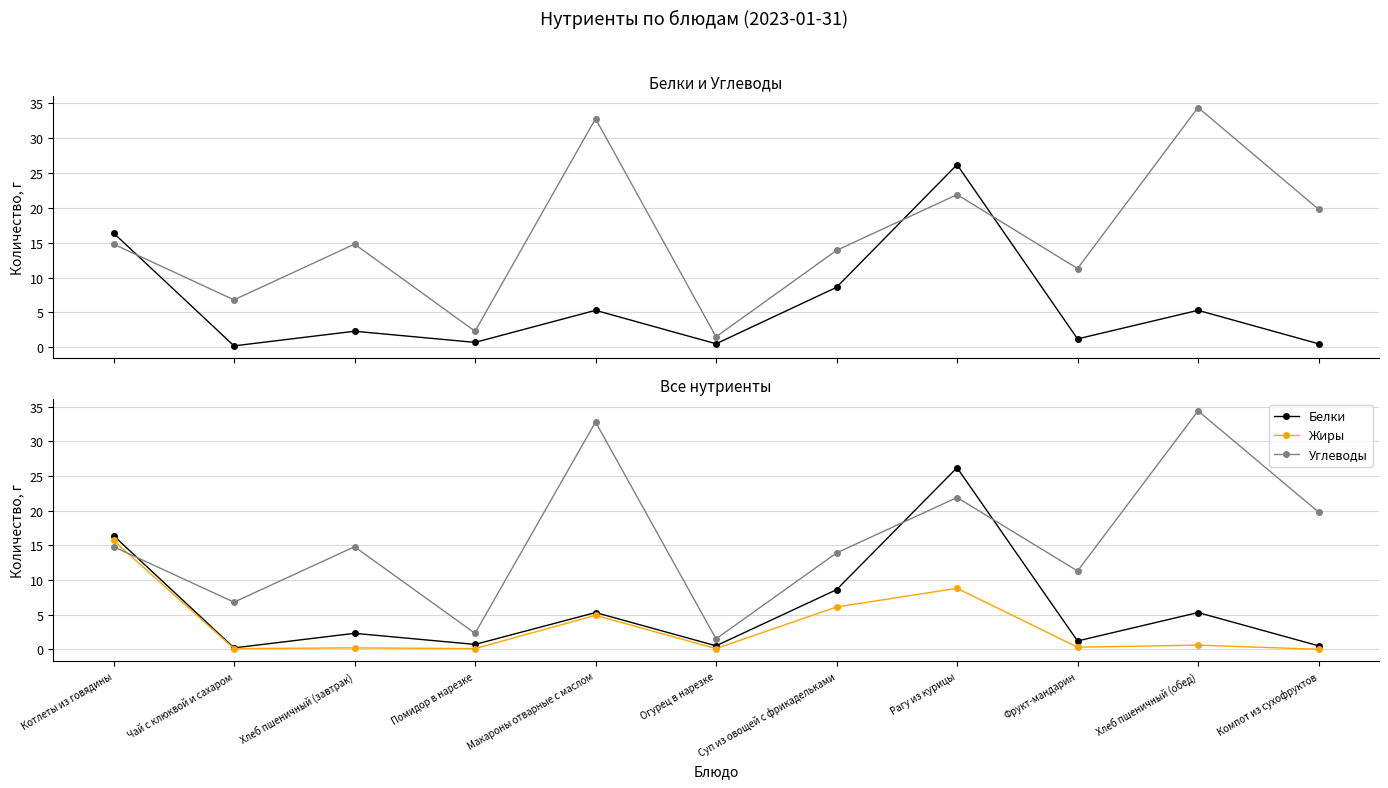

Reading left to right, extract all data points from this chart.

Белки: Котлеты из говядины=16.4	Чай с клюквой и сахаром=0.2	Хлеб пшеничный (завтрак)=2.3	Помидор в нарезке=0.7	Макароны отварные с маслом=5.3	Огурец в нарезке=0.5	Суп из овощей с фрикадельками=8.6	Рагу из курицы=26.2	Фрукт-мандарин=1.2	Хлеб пшеничный (обед)=5.3	Компот из сухофруктов=0.5
Углеводы: Котлеты из говядины=14.8	Чай с клюквой и сахаром=6.8	Хлеб пшеничный (завтрак)=14.8	Помидор в нарезке=2.3	Макароны отварные с маслом=32.8	Огурец в нарезке=1.5	Суп из овощей с фрикадельками=13.9	Рагу из курицы=21.9	Фрукт-мандарин=11.3	Хлеб пшеничный (обед)=34.4	Компот из сухофруктов=19.8
Жиры: Котлеты из говядины=15.7	Чай с клюквой и сахаром=0.1	Хлеб пшеничный (завтрак)=0.2	Помидор в нарезке=0.1	Макароны отварные с маслом=4.9	Огурец в нарезке=0.1	Суп из овощей с фрикадельками=6.1	Рагу из курицы=8.8	Фрукт-мандарин=0.3	Хлеб пшеничный (обед)=0.6	Компот из сухофруктов=0.0